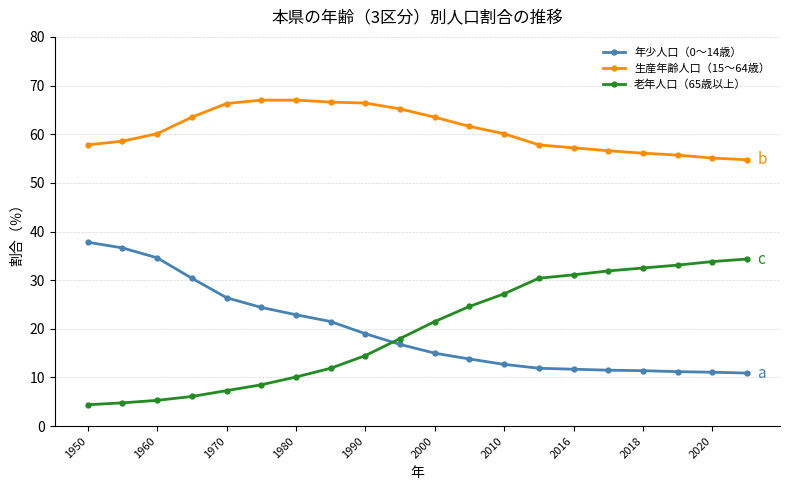

What are all the series names shown in the legend?

年少人口（0〜14歳）, 生産年齢人口（15〜64歳）, 老年人口（65歳以上）